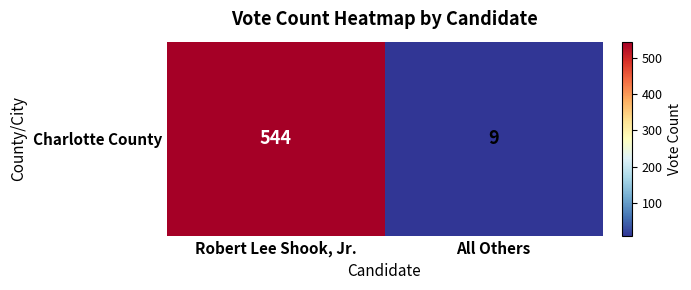

What is the sum of the values at All Others and Robert Lee Shook, Jr.?

553